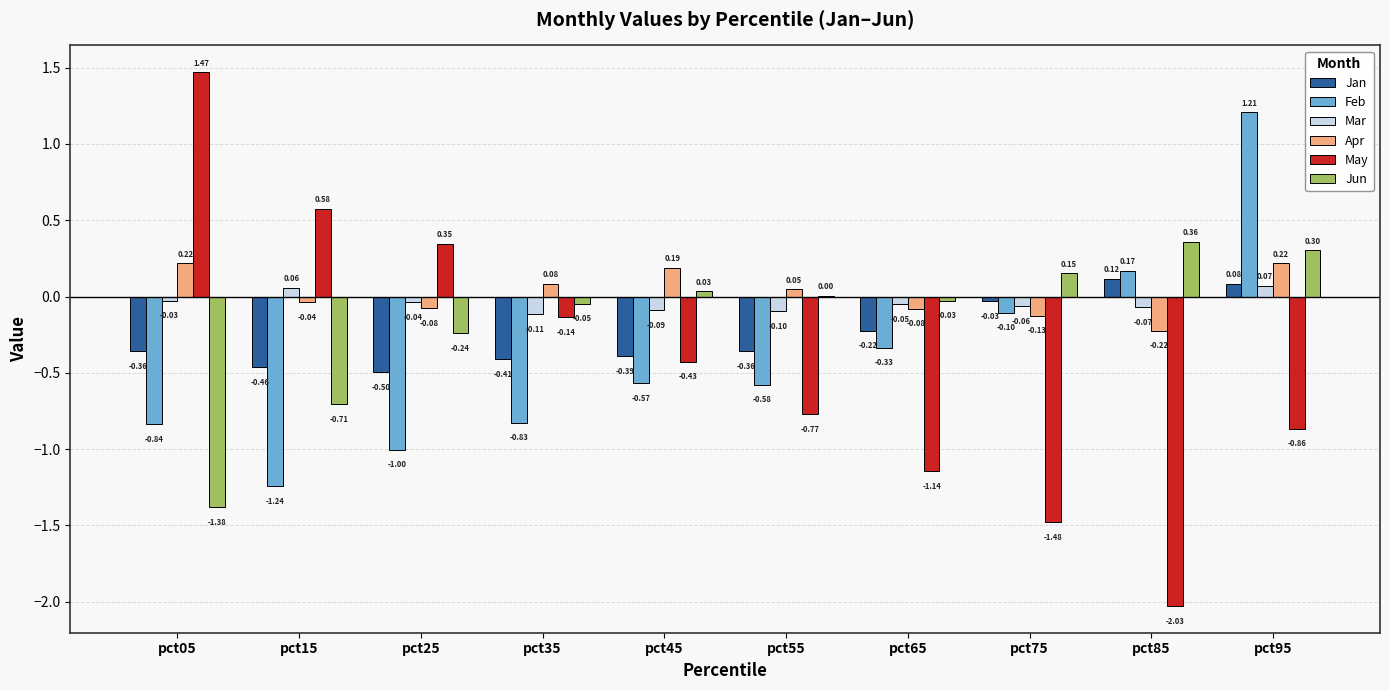

What is the difference between the May values at pct05 and pct45?

1.9